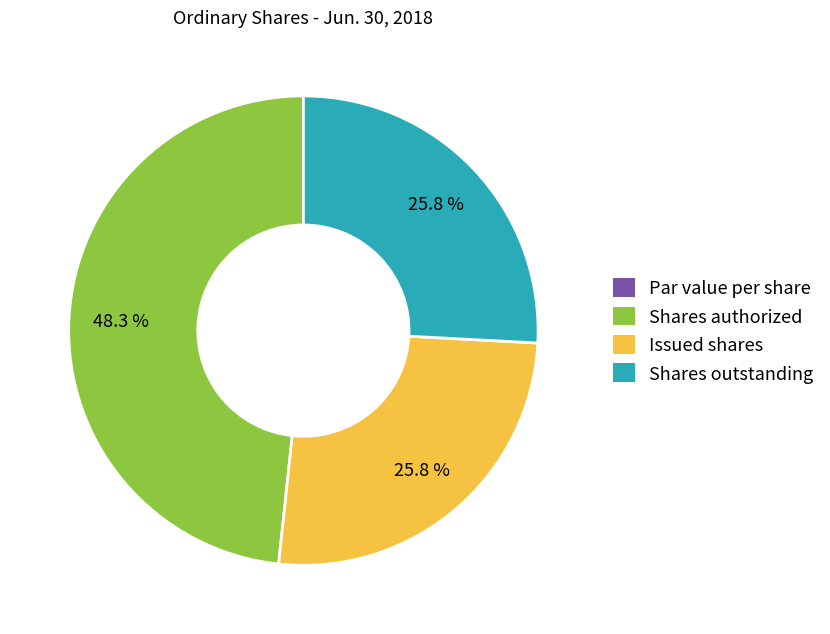

What is the total percentage of Shares authorized and Shares outstanding?

74.2%